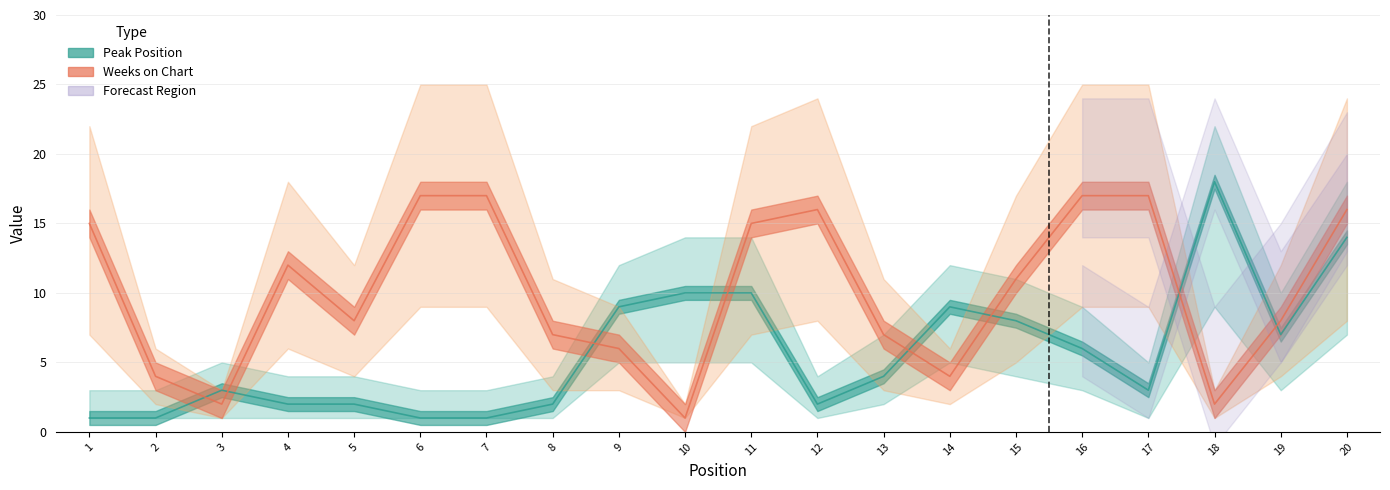

Where is the first local minimum for Peak Position?

12